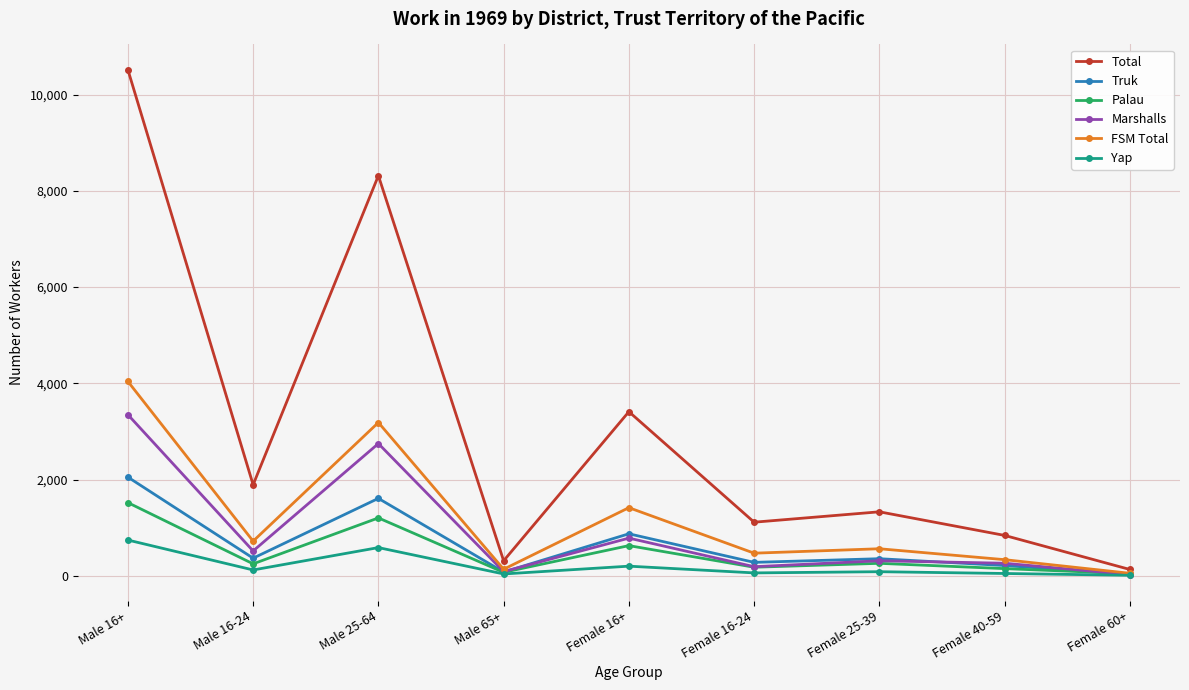

What value does the Marshalls series have at Male 16+?

3348